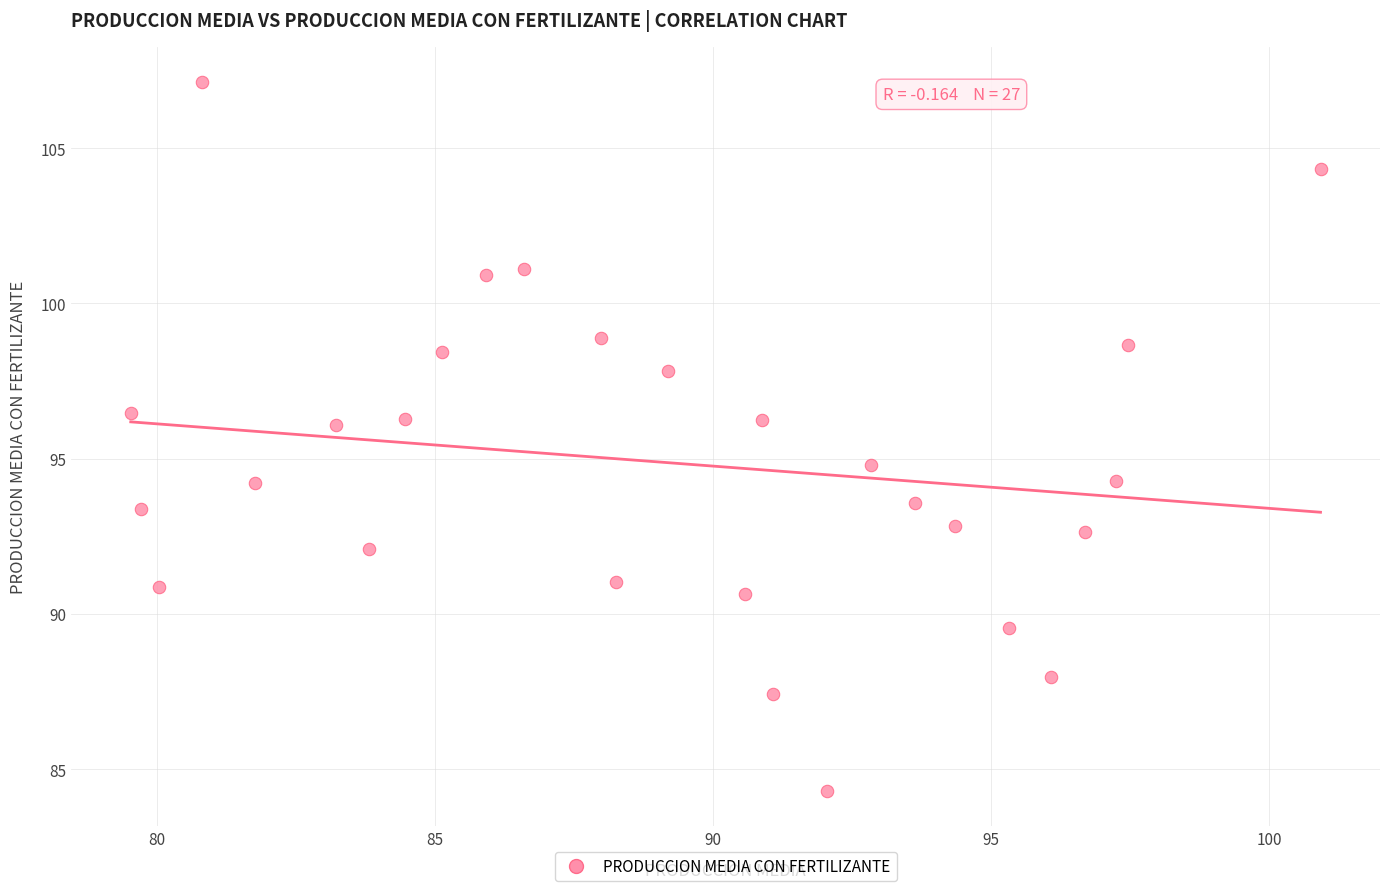

What is the range of X values (max minus min)?

21.4